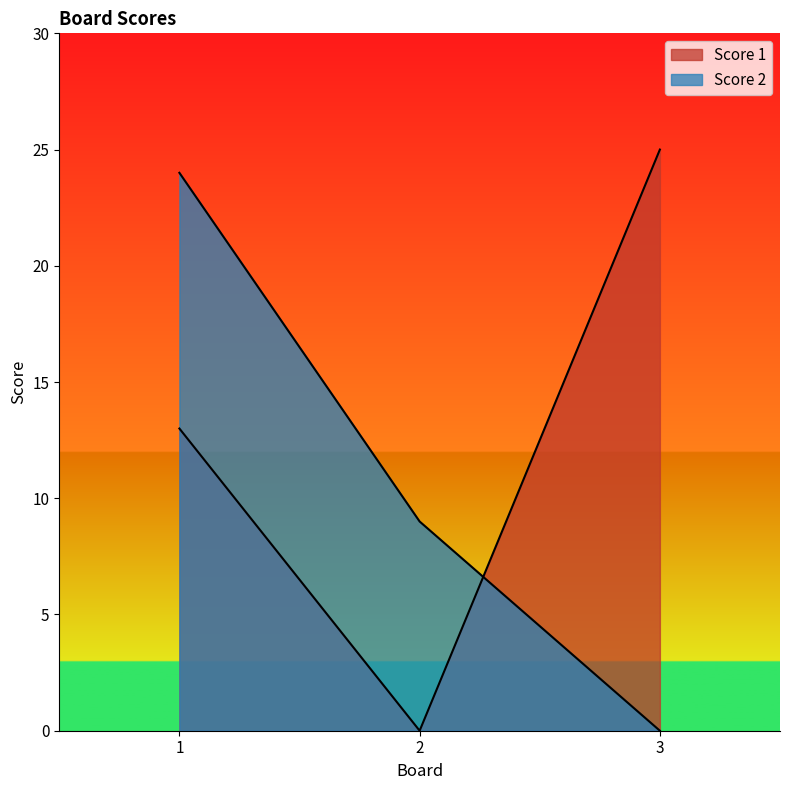

At how many categories does at least one series exceed 22?

2